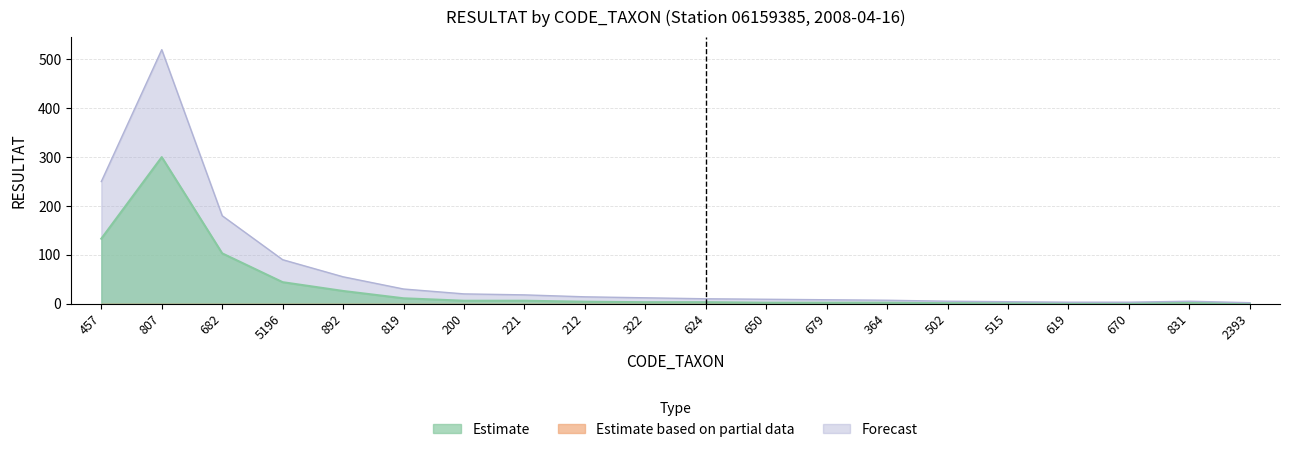

Reading left to right, transcribe all the data shown in this chart.

Phase A: 457=133	807=300	682=103	5196=44	892=26	819=11	200=6	221=6	212=4	322=3	624=3	650=2	679=2	364=2	502=1	515=1	619=1	670=1	831=2	2393=0
Upper Bound: 457=250	807=520	682=180	5196=90	892=55	819=30	200=20	221=18	212=14	322=12	624=10	650=9	679=8	364=7	502=5	515=4	619=3	670=3	831=5	2393=2